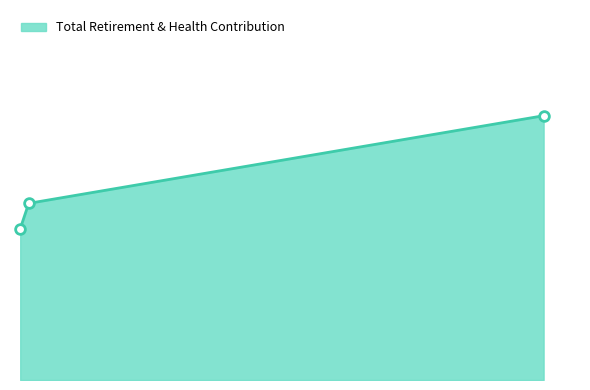

At which category does the chart reach its minimum across all series?

Capital Project Assistant I